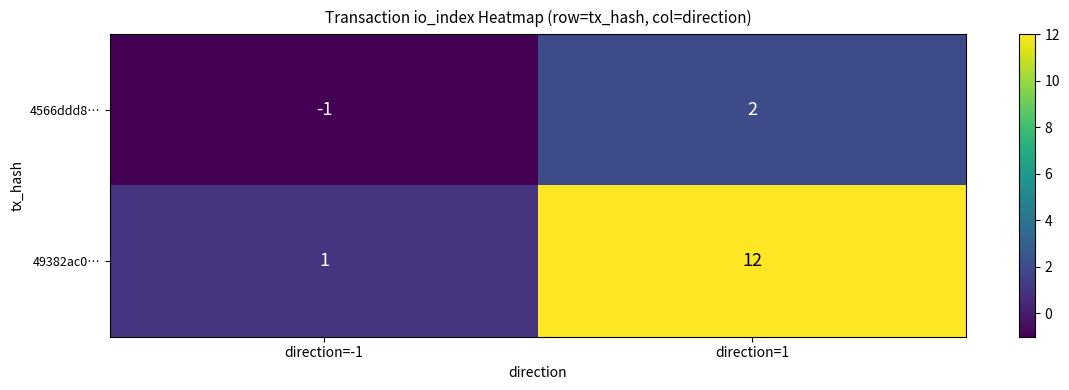

Is it true that 49382ac0… equals 12 at direction=1?

True